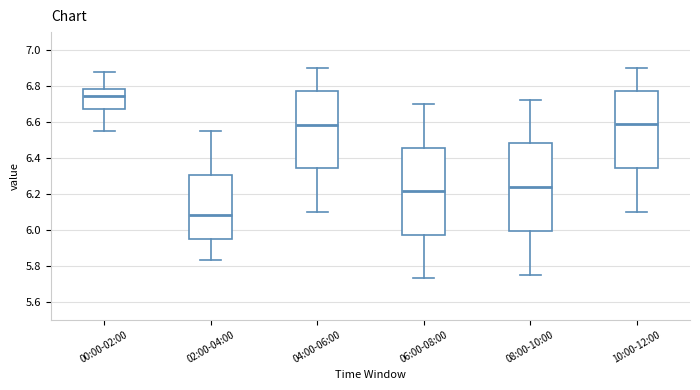

Where does the lower whisker of the box for 10:00-12:00 end on the y-axis? The values are not printed on the chart, so give them approximately, as read against the axis.

6.10